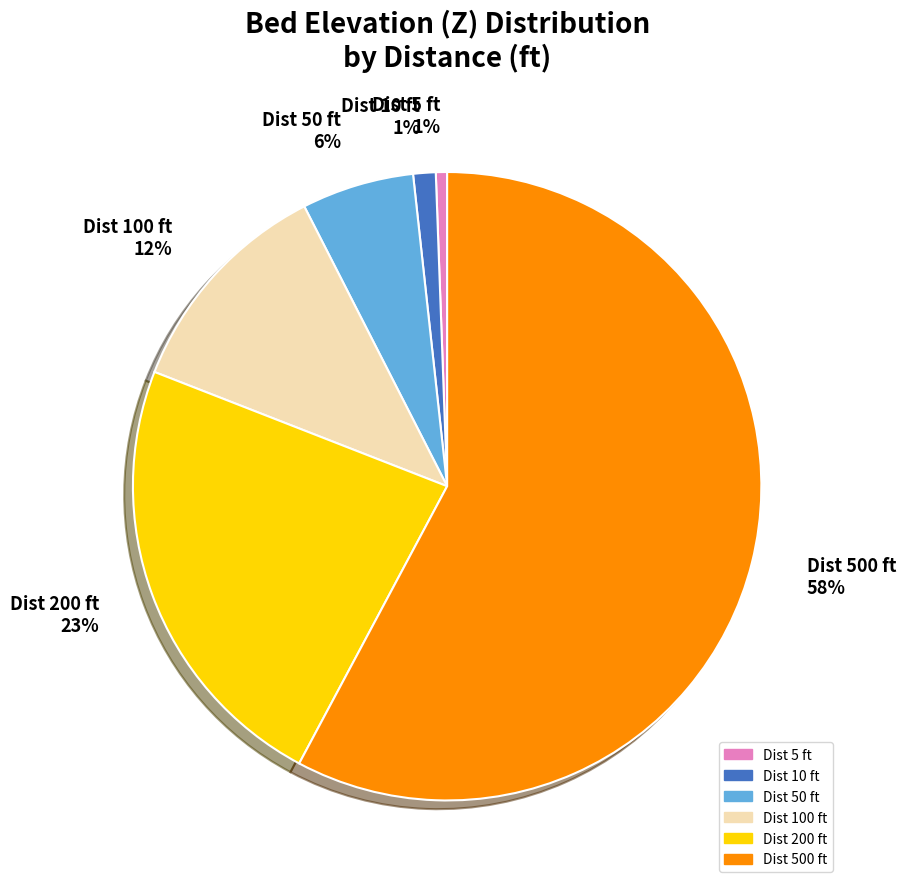

Do Dist 10 ft and Dist 50 ft together represent more than half of the pie?

No